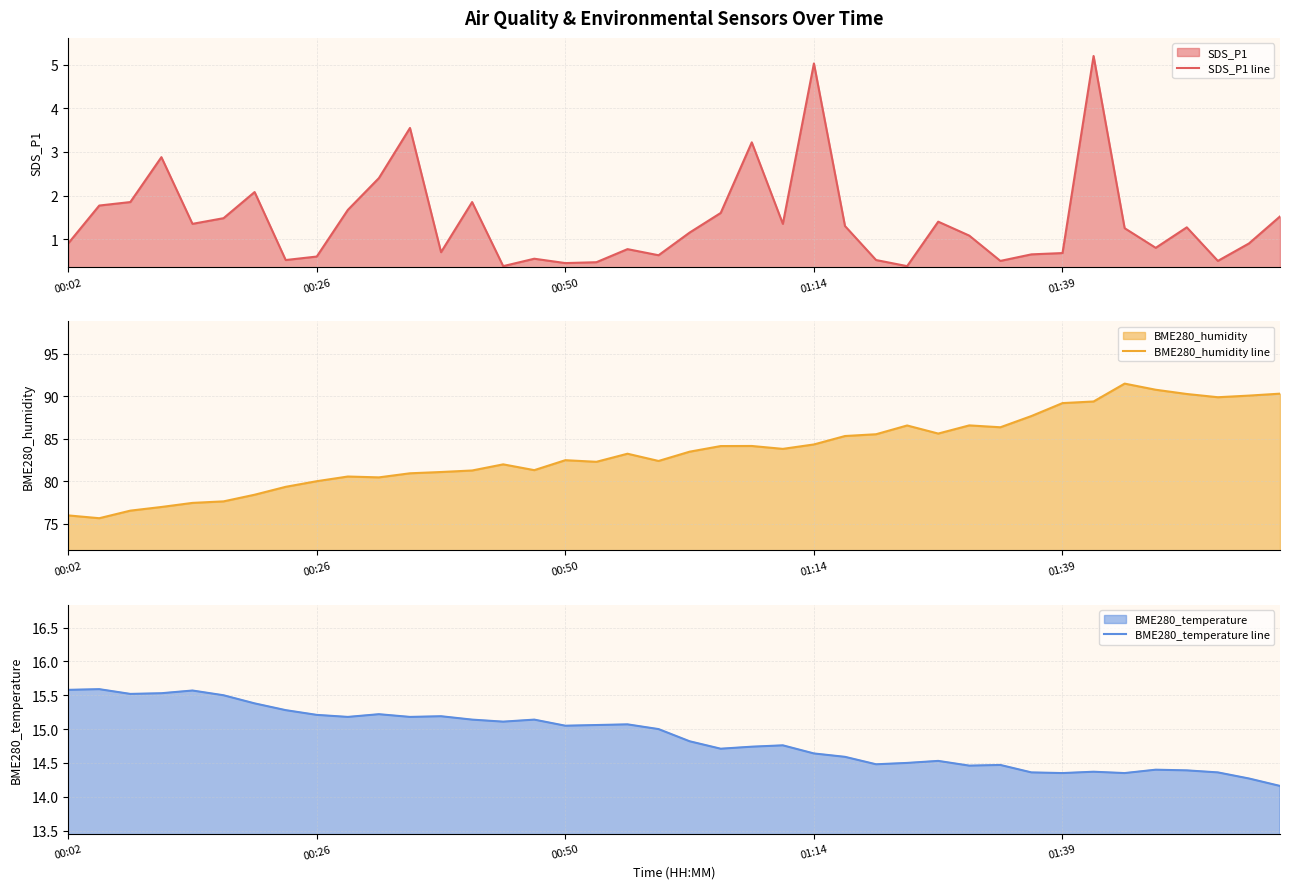

Reading left to right, transcribe all the data shown in this chart.

SDS_P1 line: 0.9	1.8	1.9	2.9	1.4	1.5	2.1	0.5	0.6	1.7	2.4	3.5	0.7	1.9	0.4	0.6	0.5	0.5	0.8	0.6	1.1	1.6	3.2	1.4	5.0	1.3	0.5	0.4	1.4	1.1	0.5	0.7	0.7	5.2	1.2	0.8	1.3	0.5	0.9	1.5
BME280_humidity line: 76.0	75.7	76.6	77.0	77.5	77.7	78.4	79.4	80.0	80.6	80.5	81.0	81.1	81.3	82.0	81.3	82.5	82.3	83.3	82.4	83.5	84.2	84.2	83.8	84.3	85.3	85.5	86.6	85.6	86.6	86.4	87.7	89.2	89.4	91.5	90.8	90.3	89.9	90.1	90.3
BME280_temperature line: 15.6	15.6	15.5	15.5	15.6	15.5	15.4	15.3	15.2	15.2	15.2	15.2	15.2	15.1	15.1	15.1	15.1	15.1	15.1	15.0	14.8	14.7	14.7	14.8	14.6	14.6	14.5	14.5	14.5	14.5	14.5	14.4	14.3	14.4	14.3	14.4	14.4	14.4	14.3	14.2